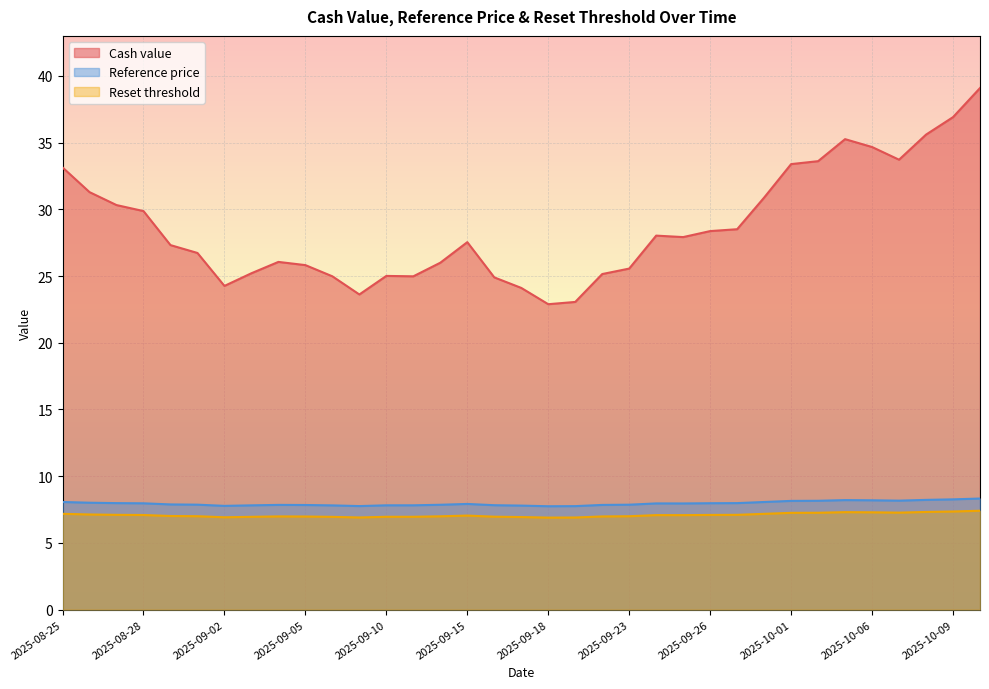

At which label does Reference price reach its minimum?

2025-09-18